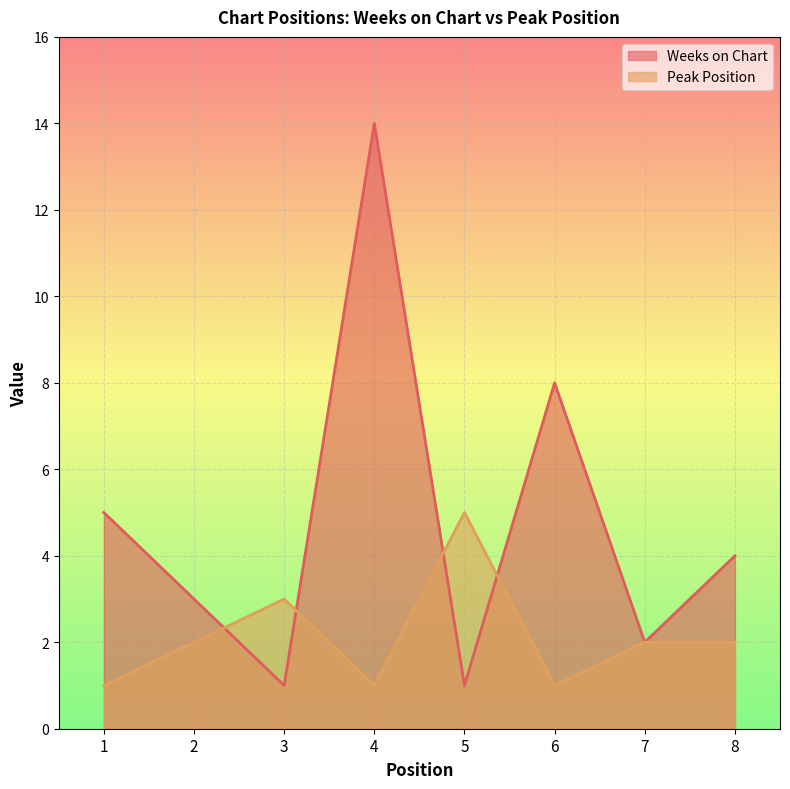

Rank the series by their maximum value, from lowest to highest.

Peak Position, Weeks on Chart